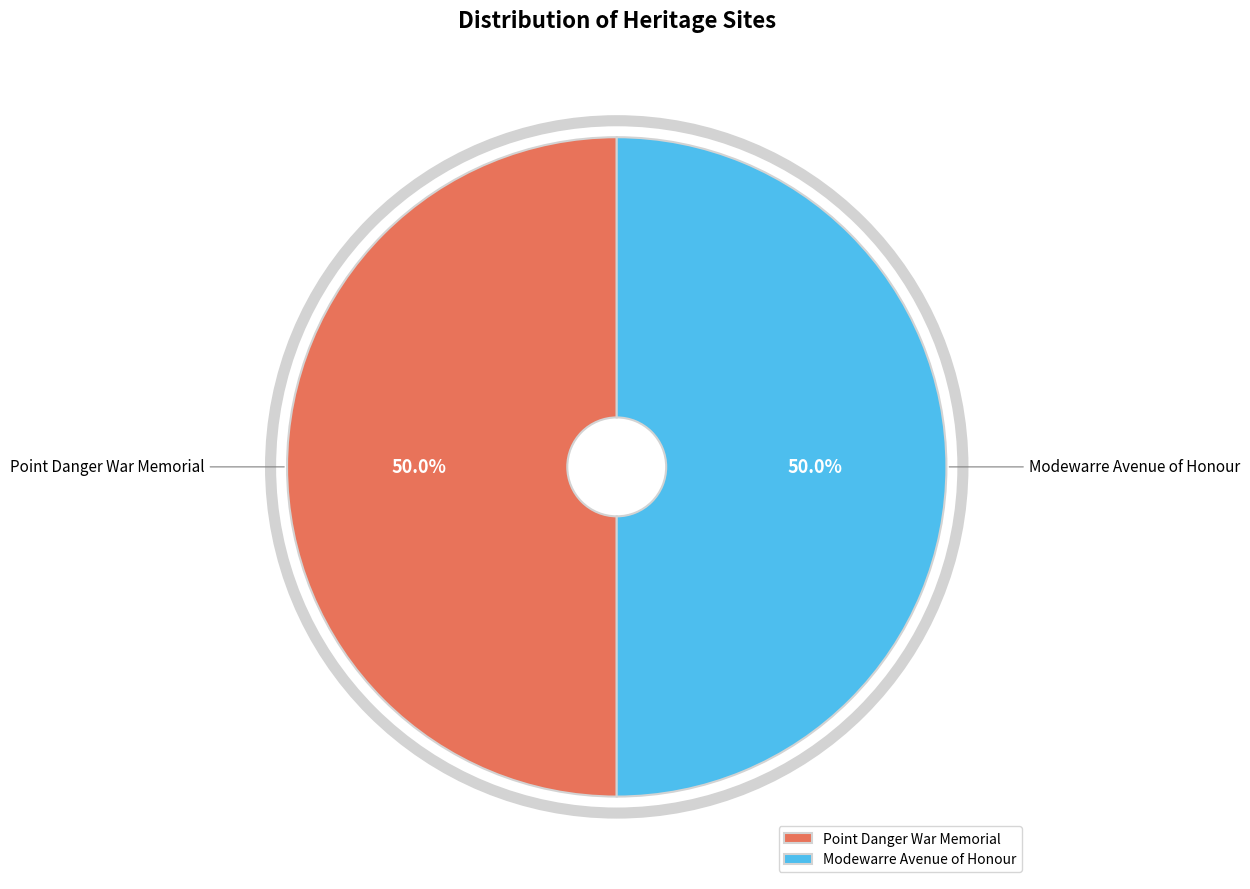

What percentage do Modewarre Avenue of Honour and Point Danger War Memorial together represent?

100.0%